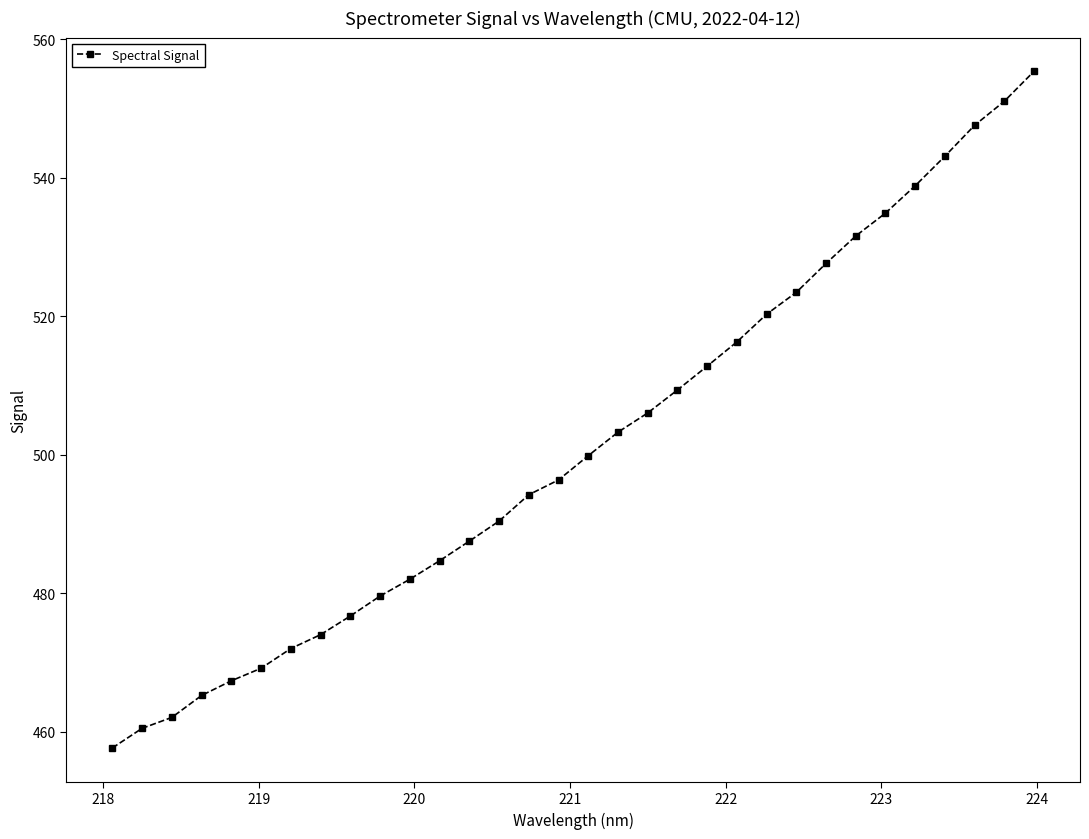

What is the minimum value shown in the chart?

457.7